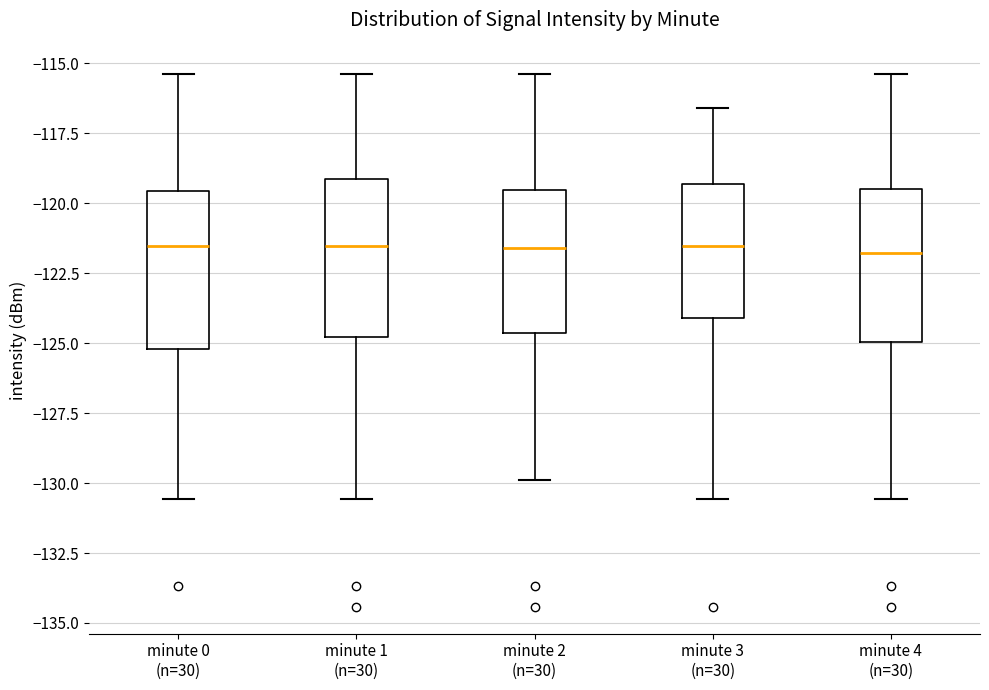

Reading left to right, transcribe this box plot: for each box, give where its median line is, the range the box spans, and where its two whiskers end, as read against the y-axis. The values are not printed on the chart, so give them approximately, as read against the axis.

minute 0 (n=30): median -121.5, box -125.0 to -119.5, whiskers -130.5 to -115.5
minute 1 (n=30): median -121.5, box -125.0 to -119.0, whiskers -130.5 to -115.5
minute 2 (n=30): median -121.5, box -124.5 to -119.5, whiskers -130.0 to -115.5
minute 3 (n=30): median -121.5, box -124.0 to -119.5, whiskers -130.5 to -116.5
minute 4 (n=30): median -122.0, box -125.0 to -119.5, whiskers -130.5 to -115.5